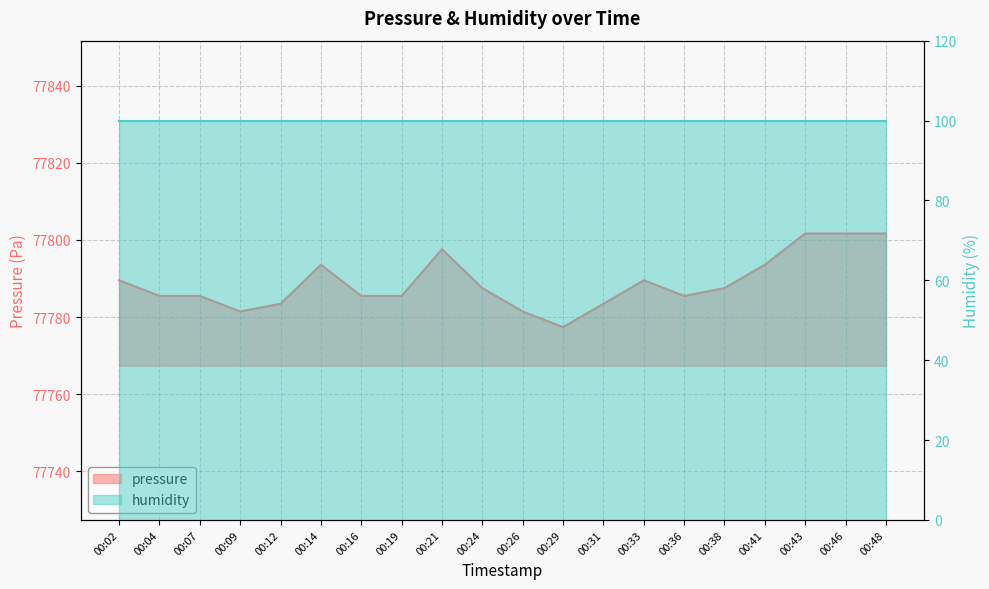

Between 00:38 and 00:14, which is larger?

00:14